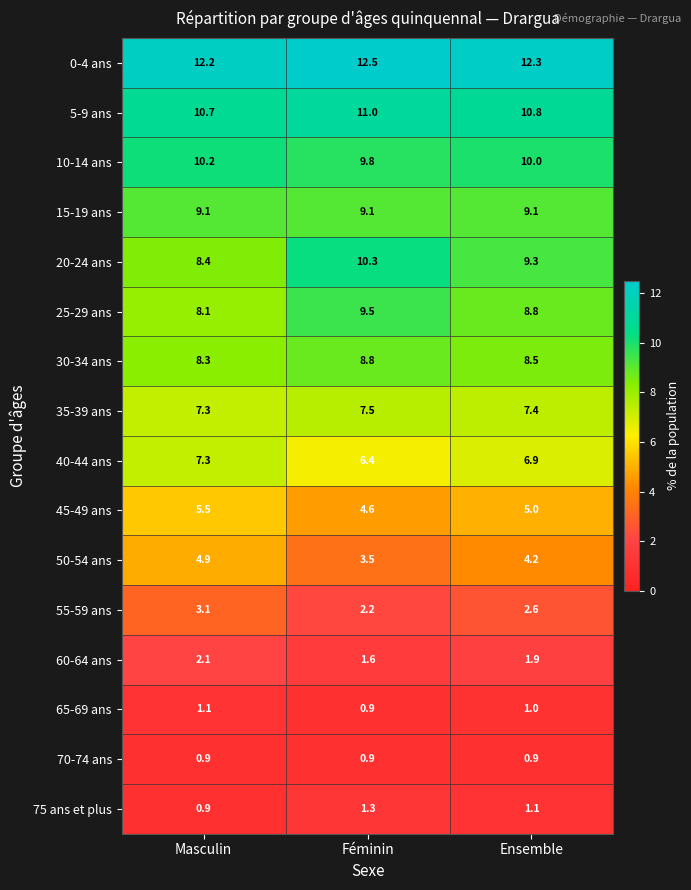

List the labels in order of 10-14 ans value, largest first.

Masculin, Ensemble, Féminin